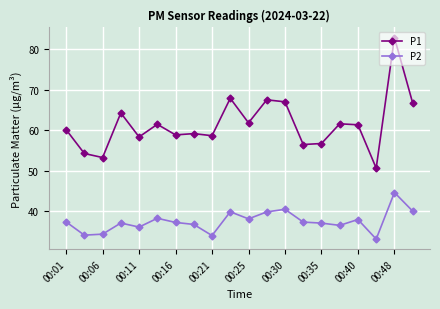

True or false: P2 and P1 intersect in this chart.

False